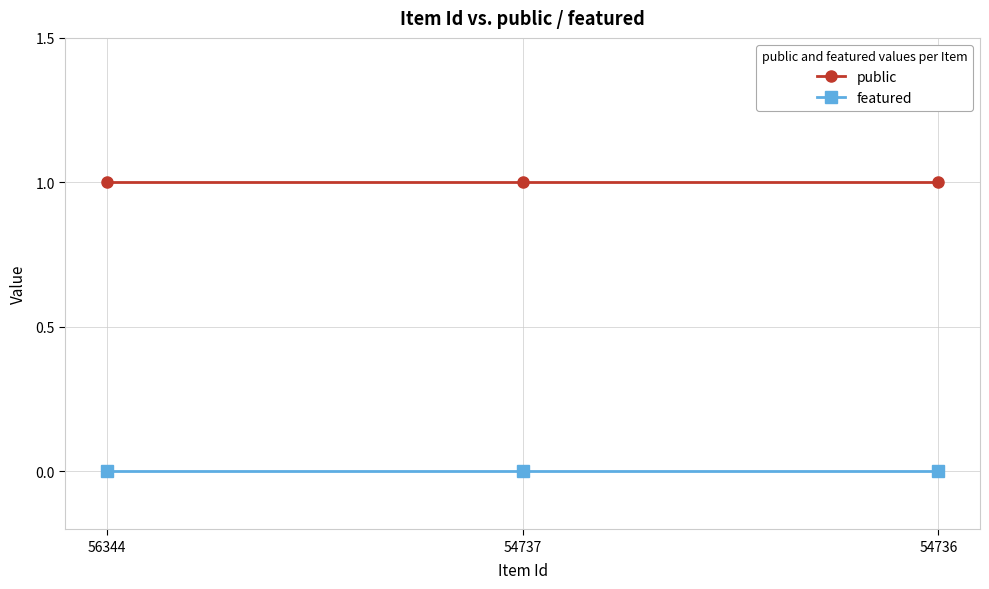

Does the chart have visible grid lines?

Yes